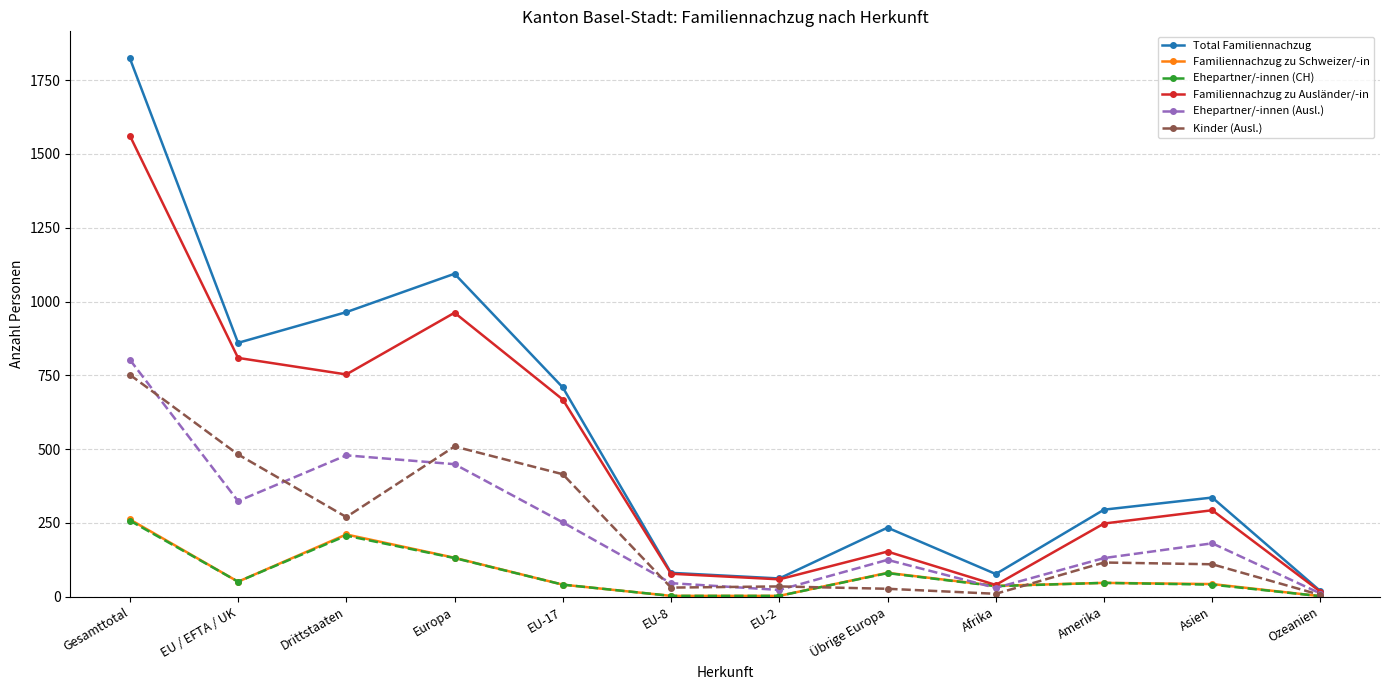

At how many categories does at least one series exceed 1503?

1